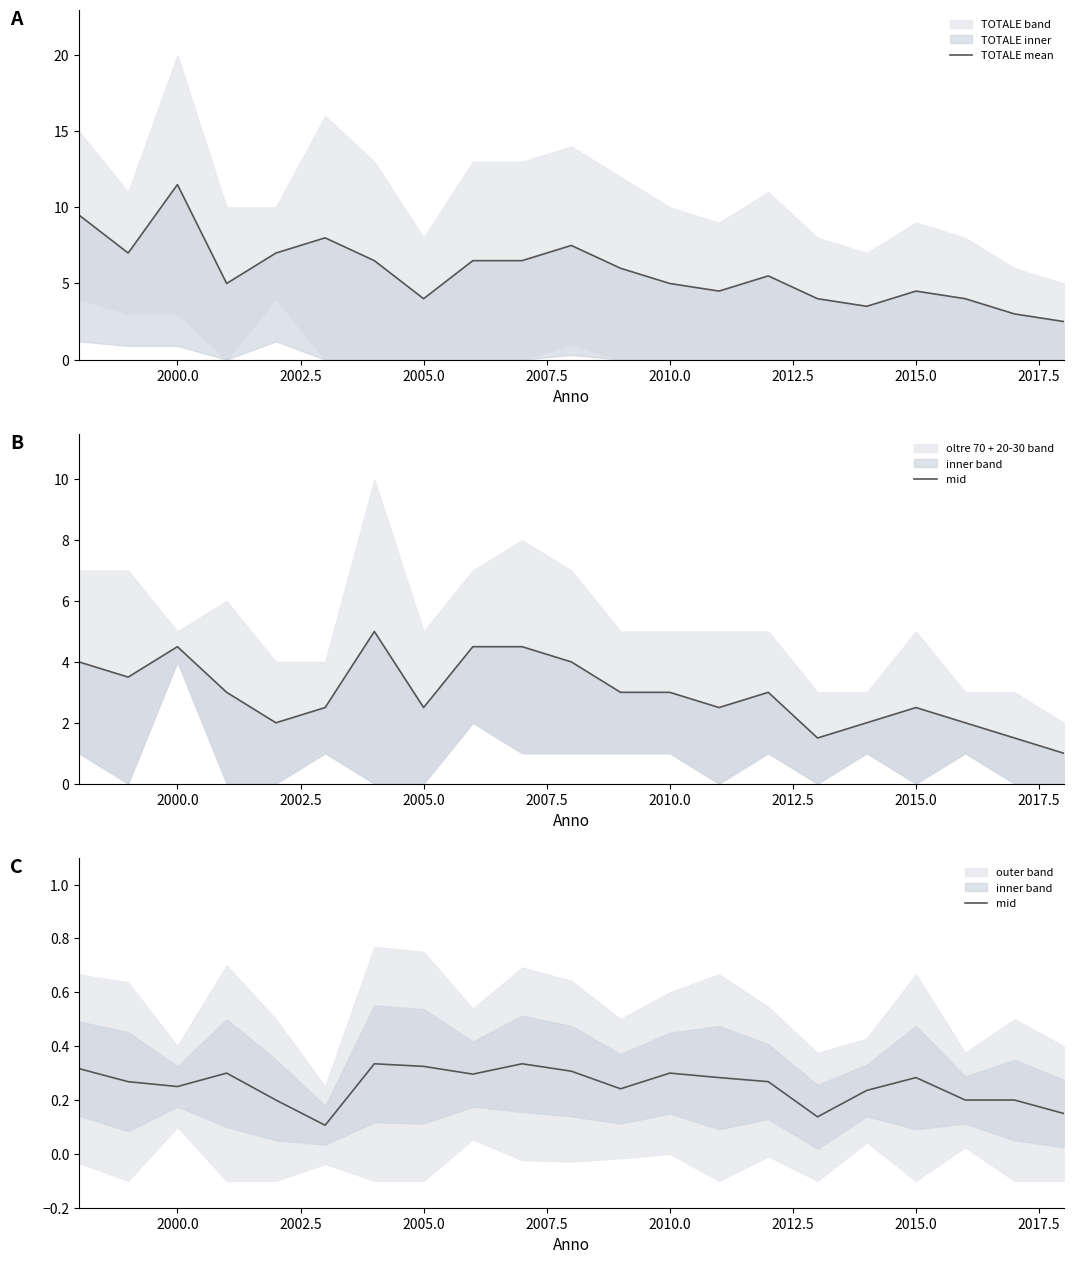

What is the minimum value for mid?

0.1